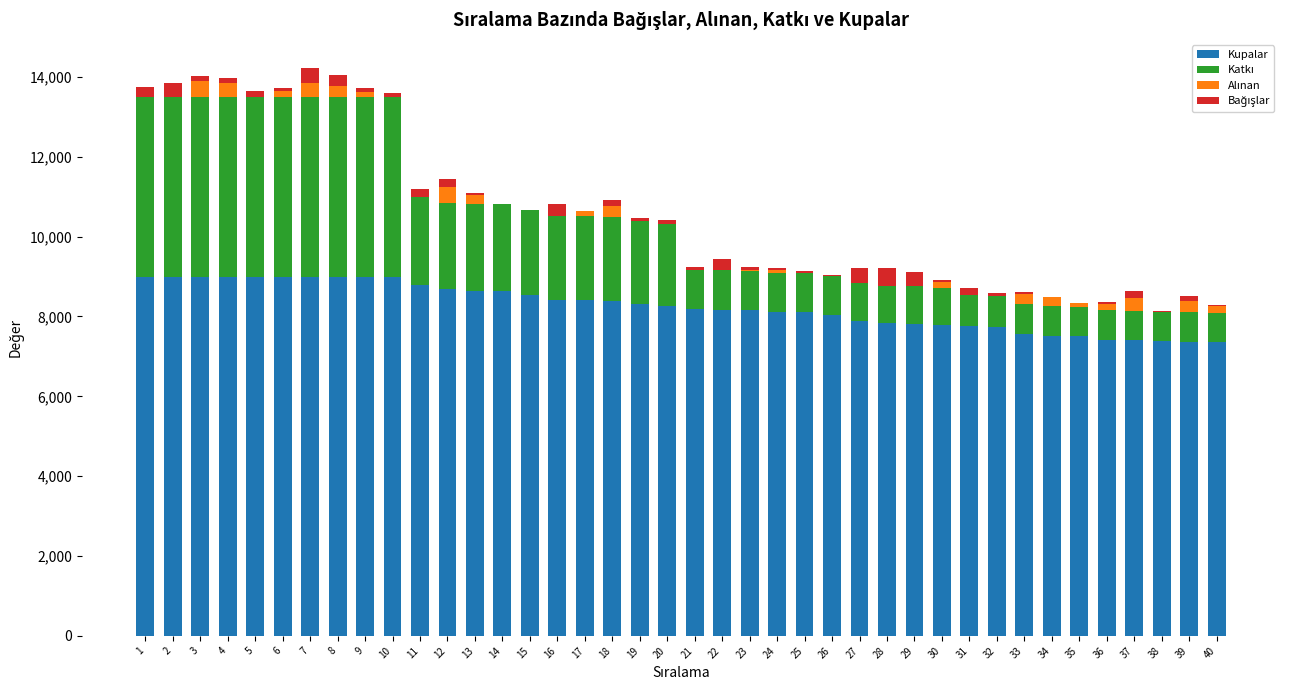

Are the bars horizontal?

No